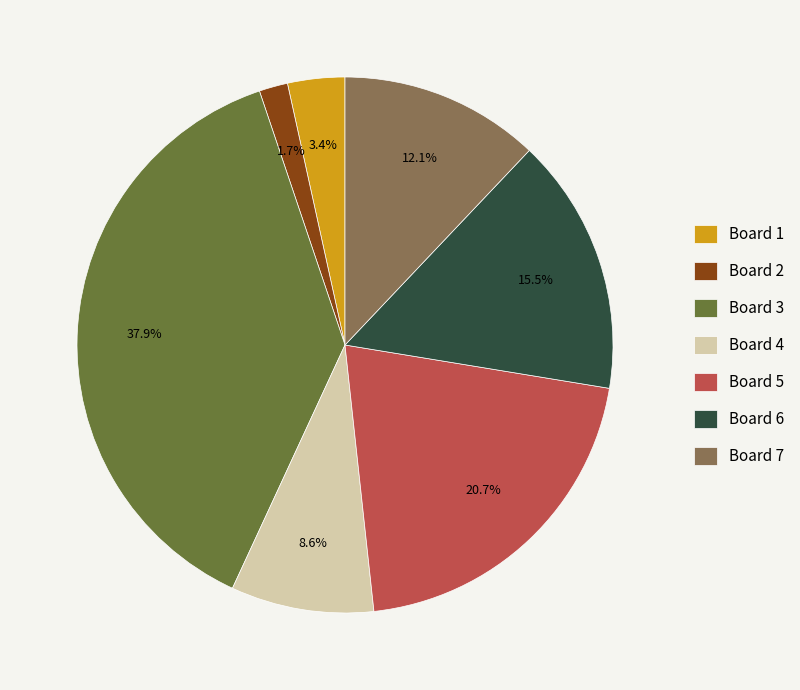

Which category has the biggest portion of the pie?

Board 3